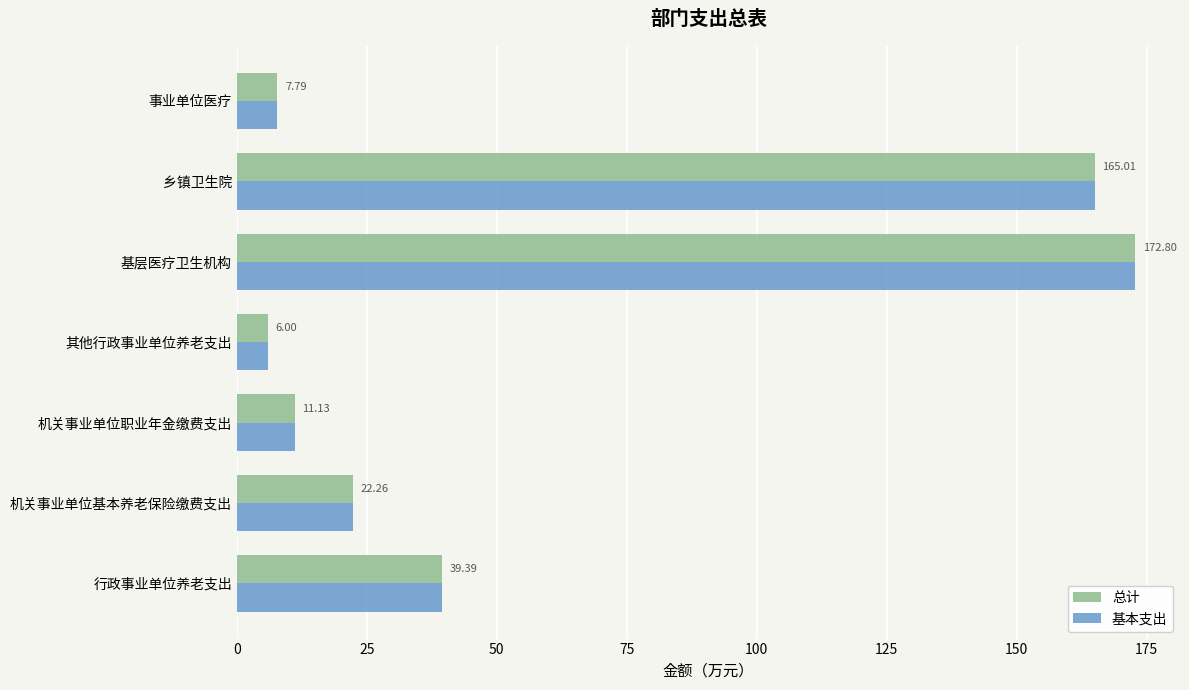

What is the difference between the 基本支出 values at 行政事业单位养老支出 and 机关事业单位基本养老保险缴费支出?

17.1